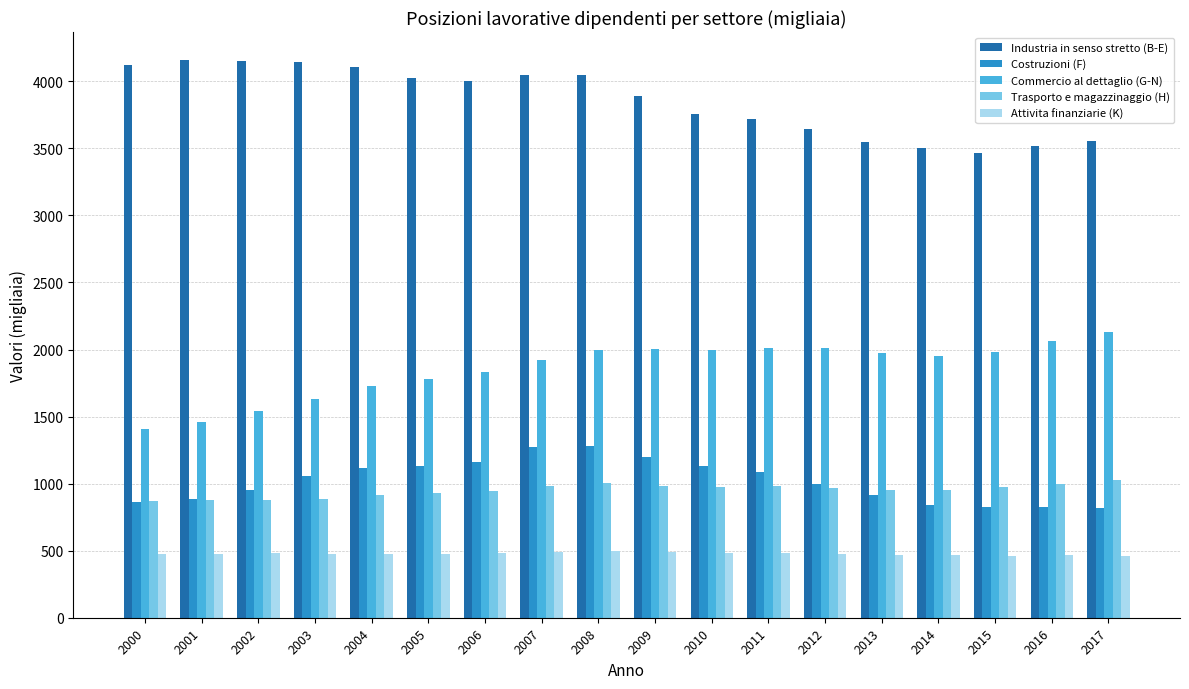

What is the value of the Attivita finanziarie (K) bar at the 5th from the left?

476.5